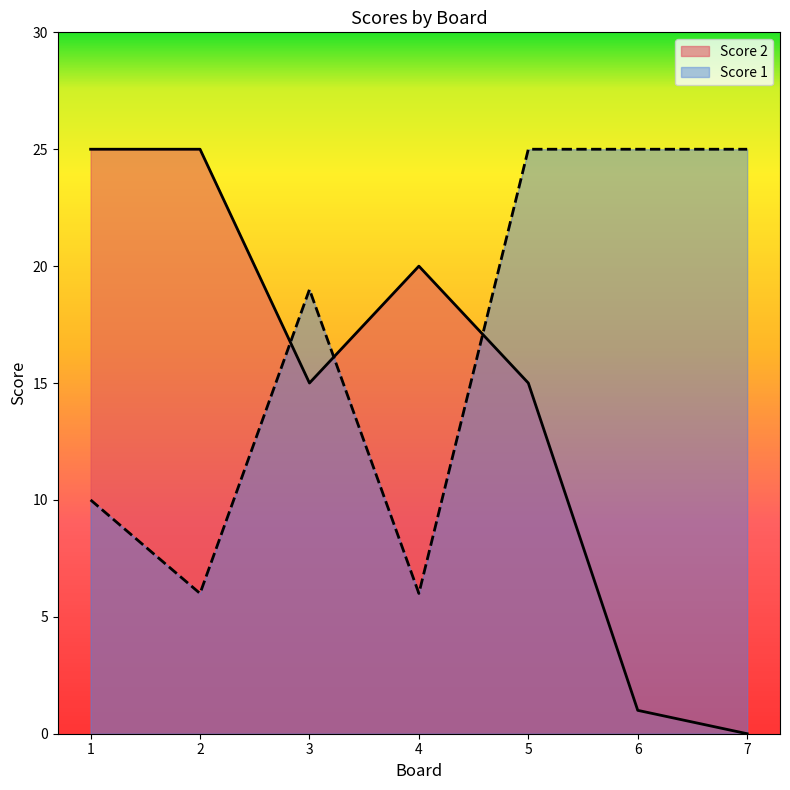

Reading left to right, list all the values displayed in this chart.

Score 2: 25	25	15	20	15	1	0
Score 1: 10	6	19	6	25	25	25